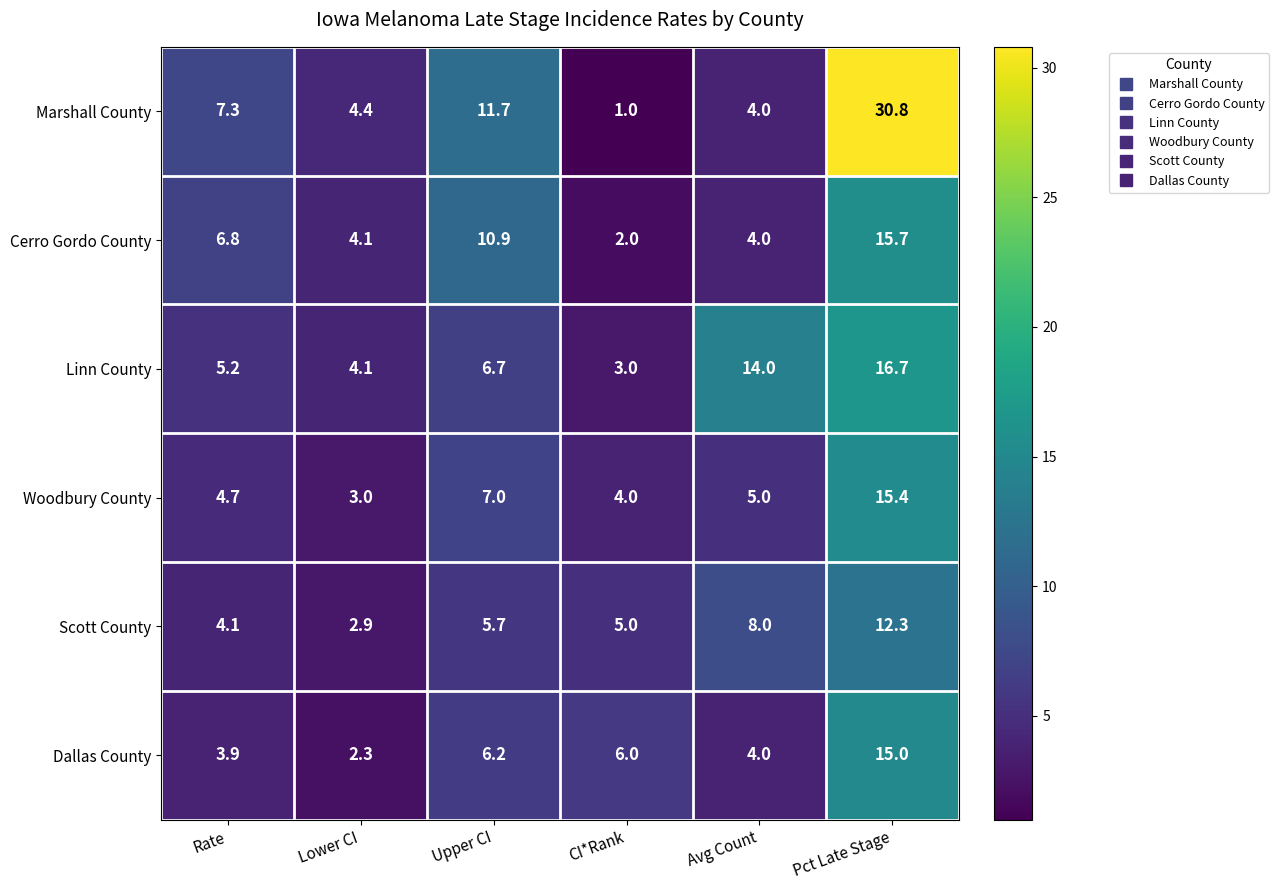

At which label does Cerro Gordo County first exceed 6?

Rate